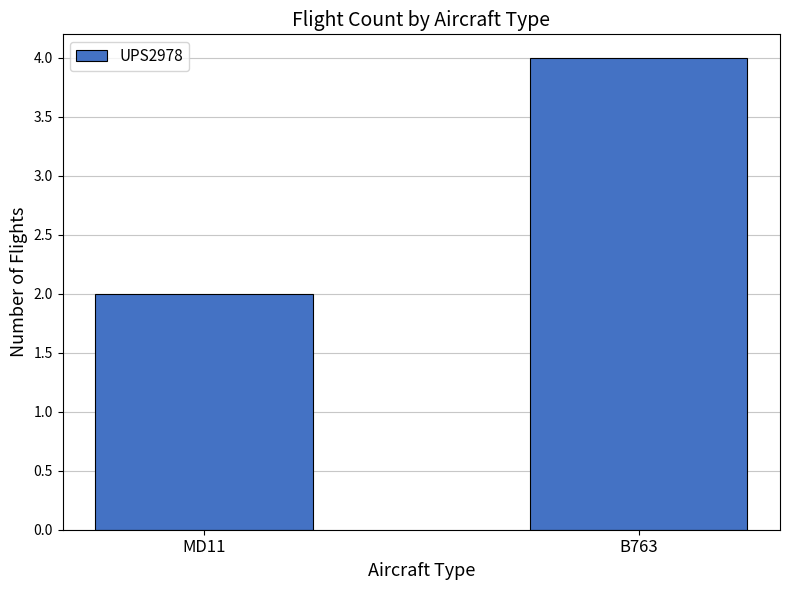

What is the average value?

3